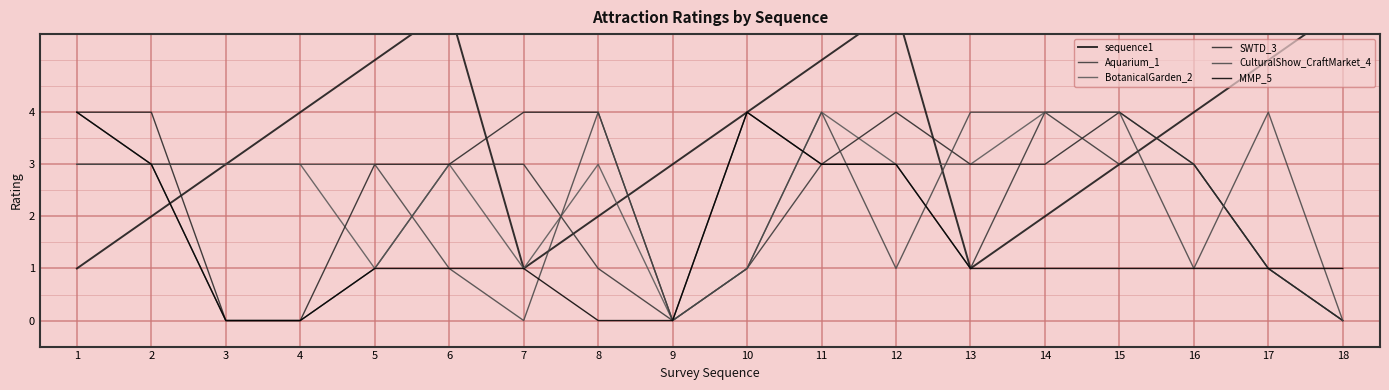

How many categories are shown in the chart?

18